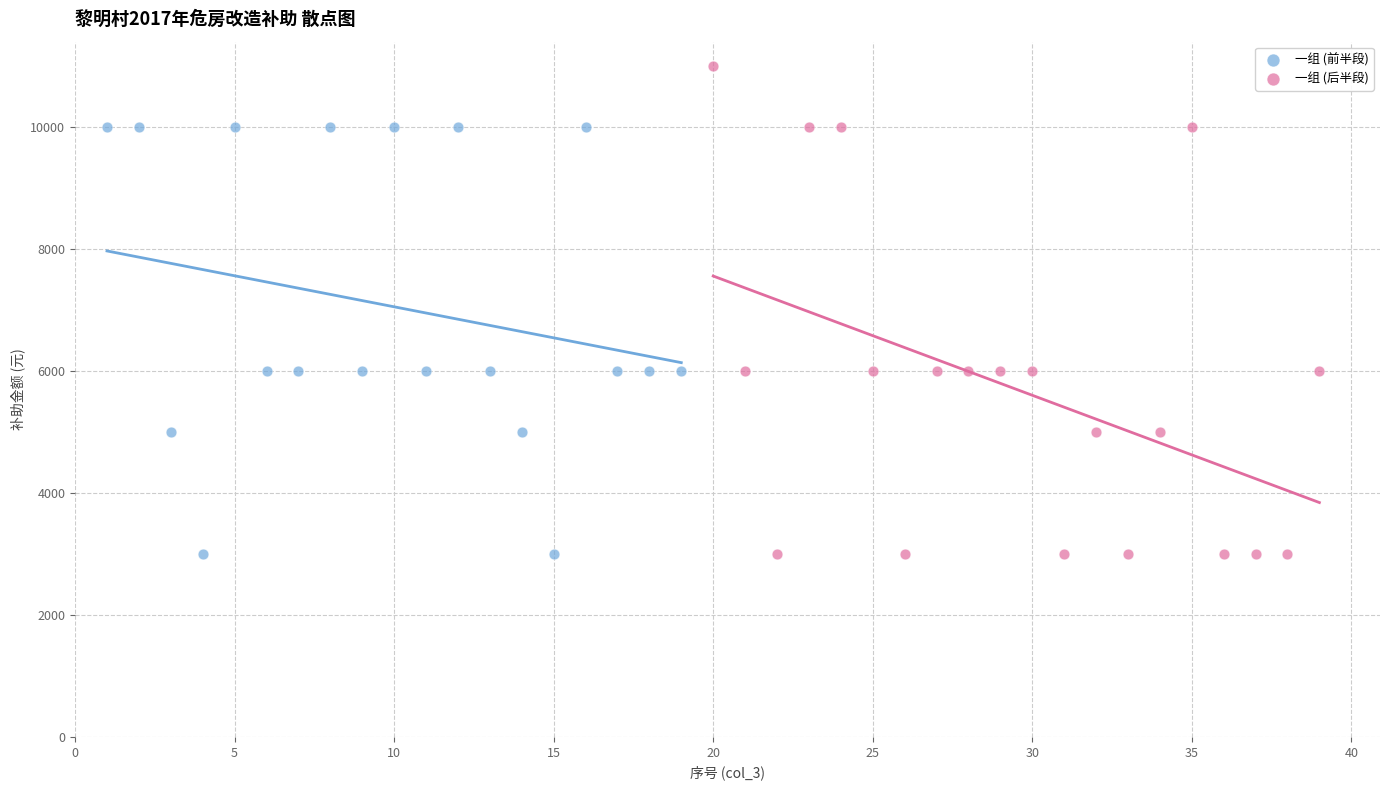

Which series reaches the maximum Y coordinate?

一组 (后半段)